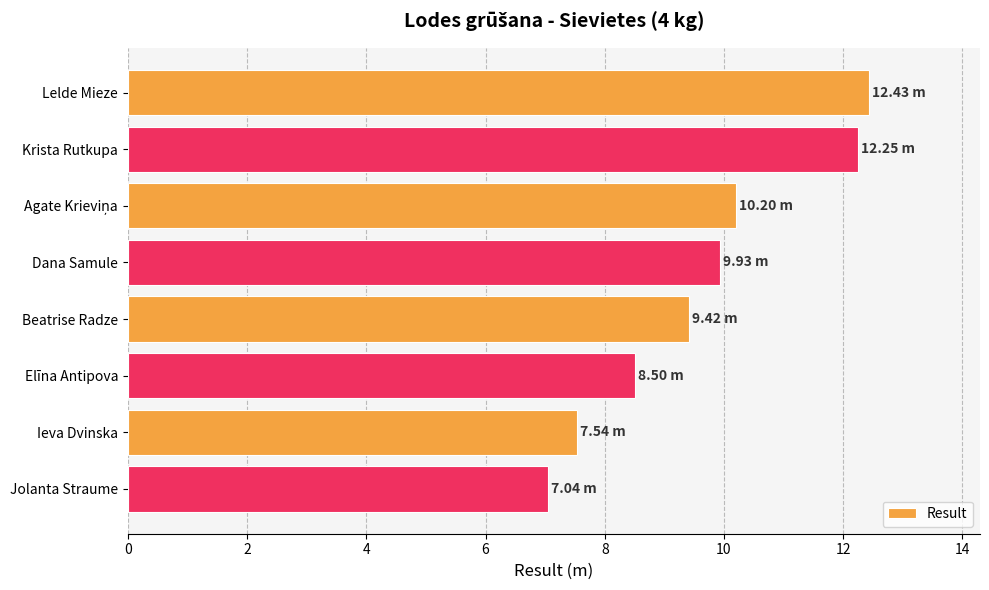

What is the sum of all values?

77.3